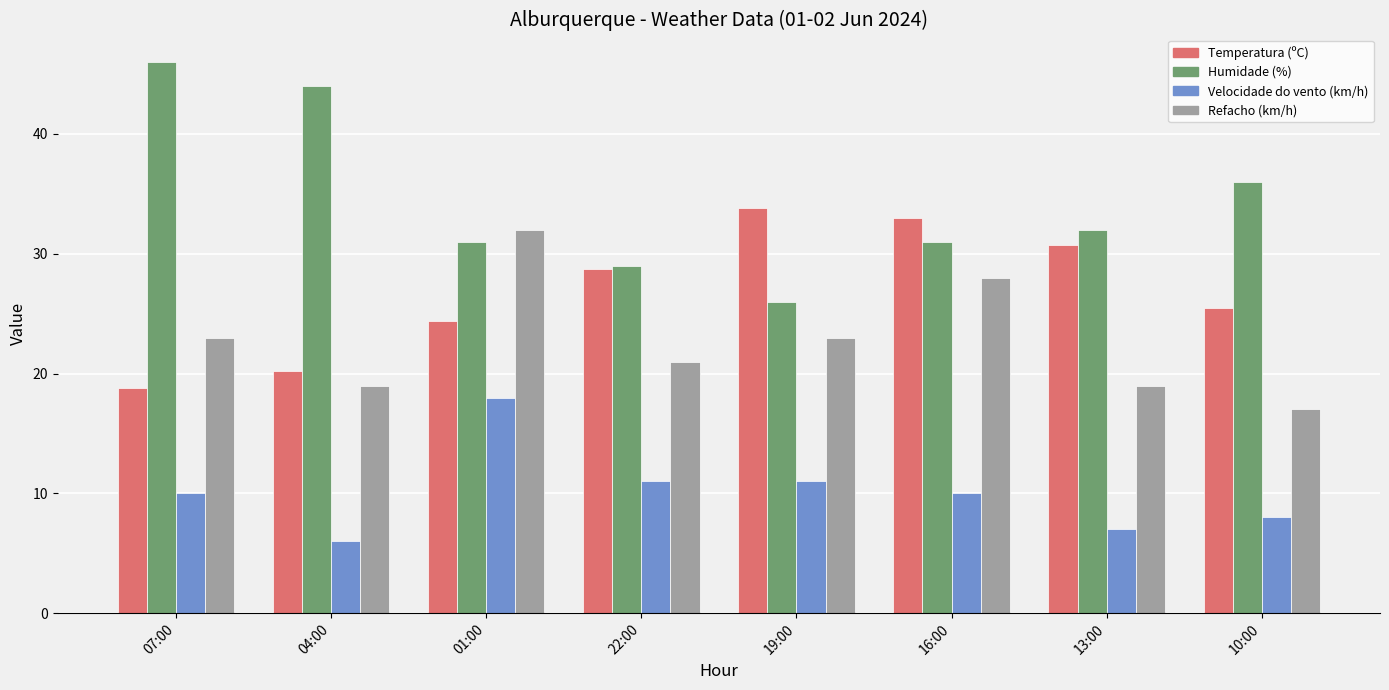

What is the difference between the Humidade (%) values at 07:00 and 13:00?

14.0